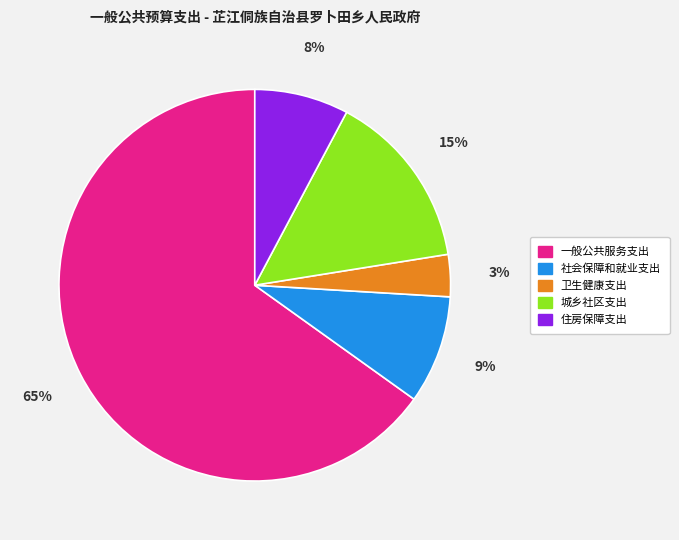

Is it true that 住房保障支出 is 1% of the pie?

False